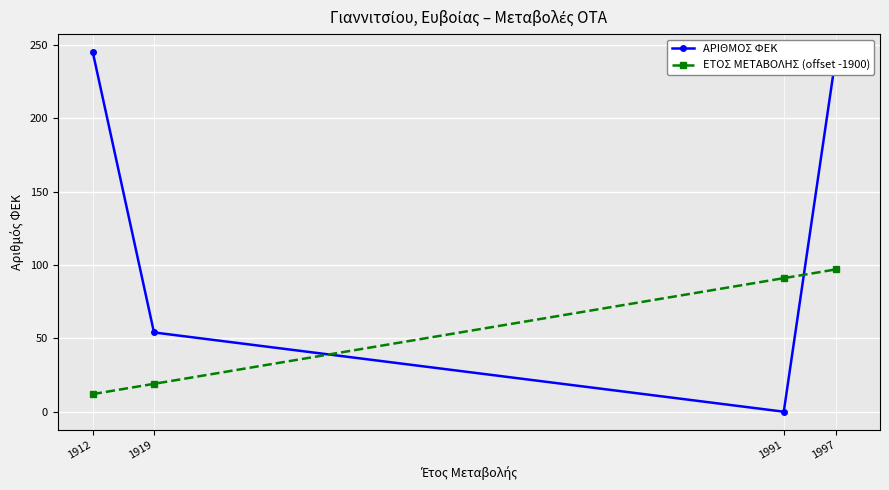

How many data points in ΕΤΟΣ ΜΕΤΑΒΟΛΗΣ (offset -1900) are less than 91?

2